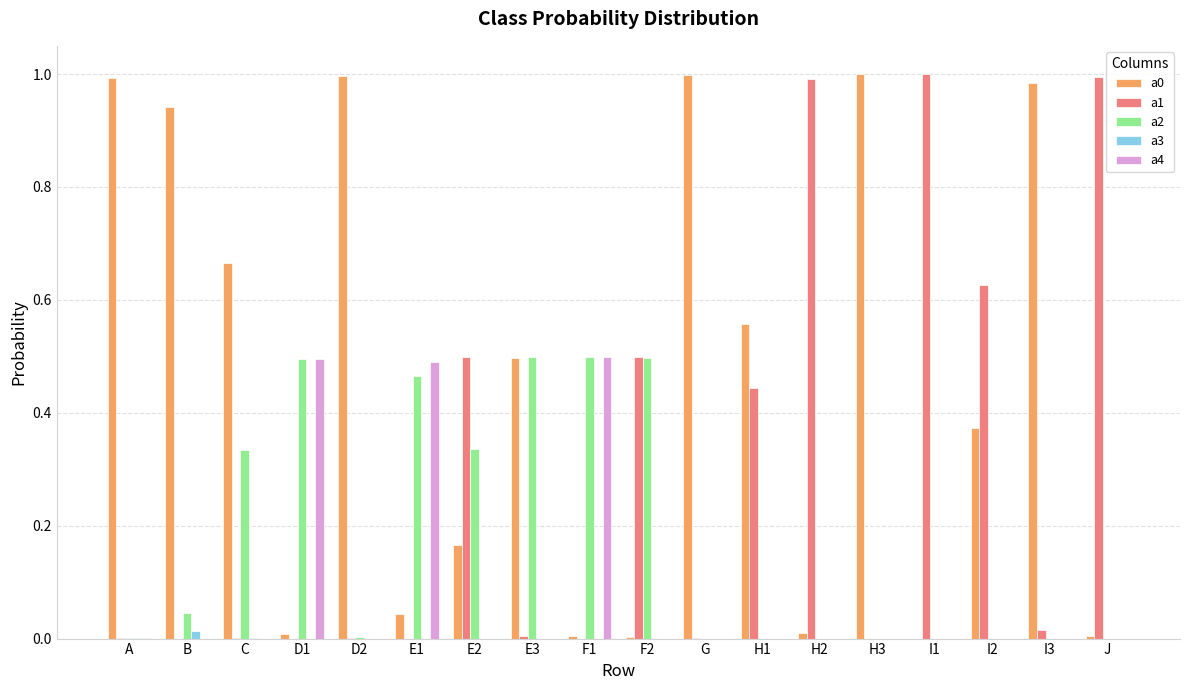

Are the bars horizontal?

No